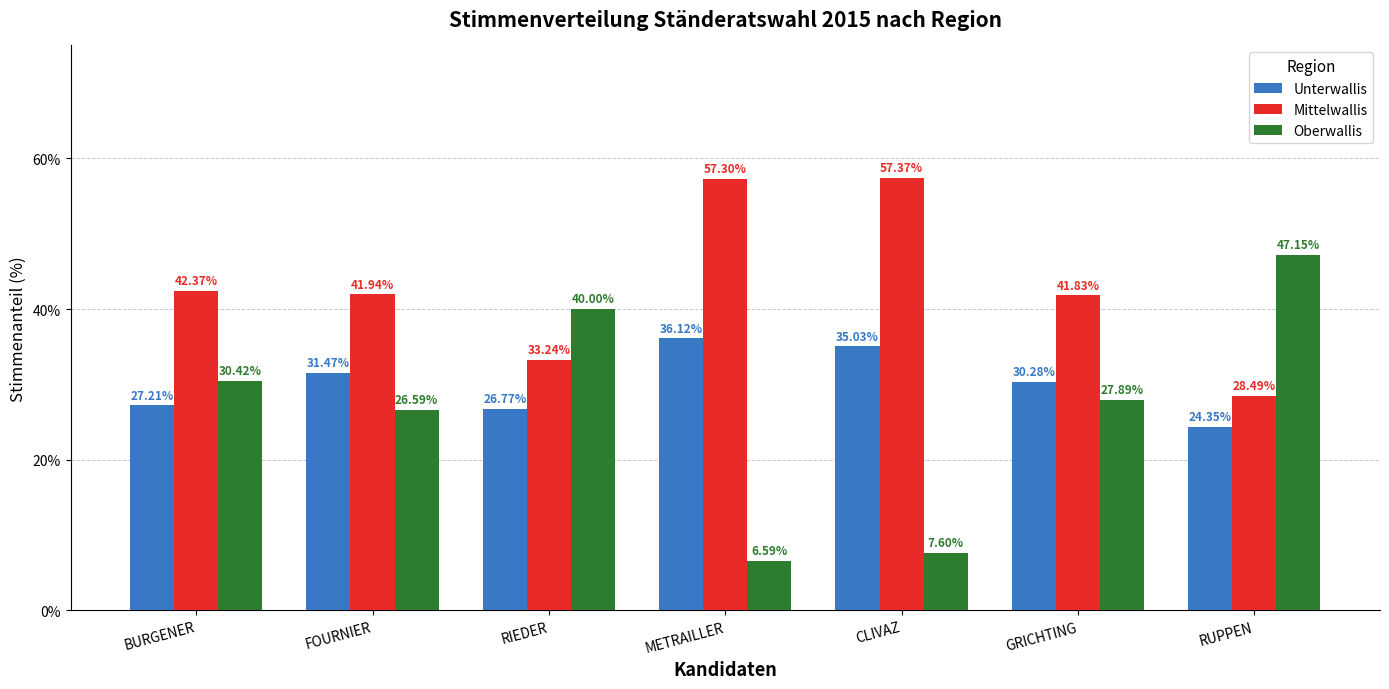

True or false: Mittelwallis has a value of 48.3 at RIEDER.

False